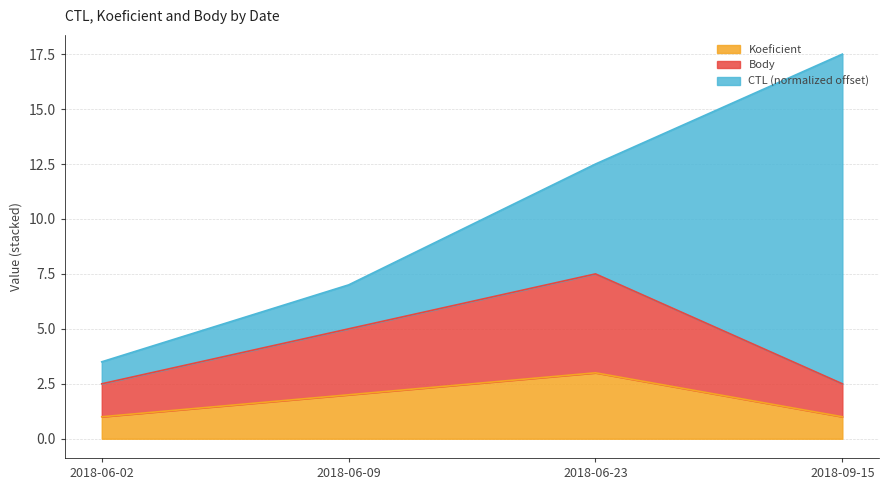

At which label is Koeficient closest to 2?

2018-06-09